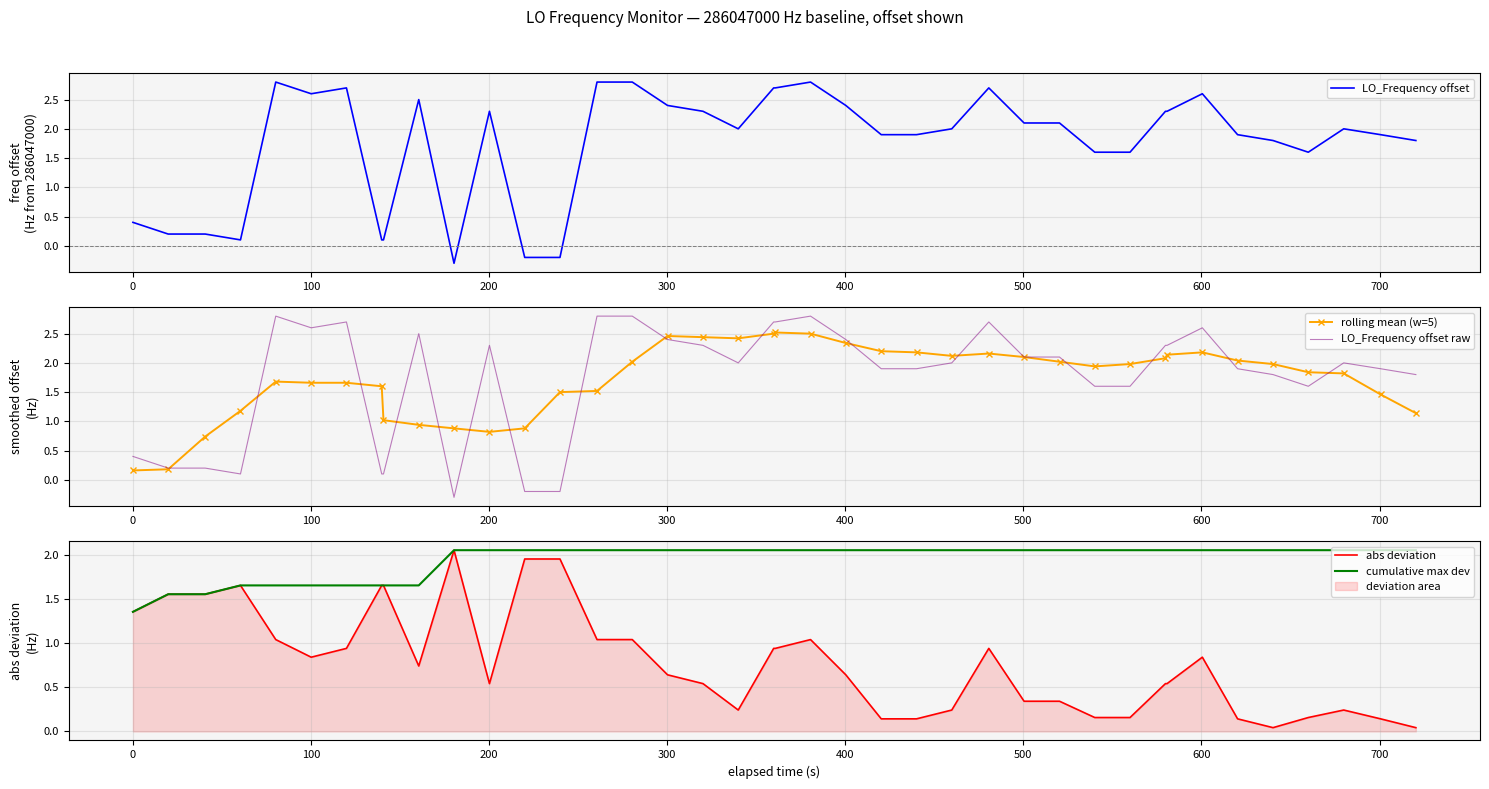

What is the minimum value for LO_Frequency offset?

-0.3